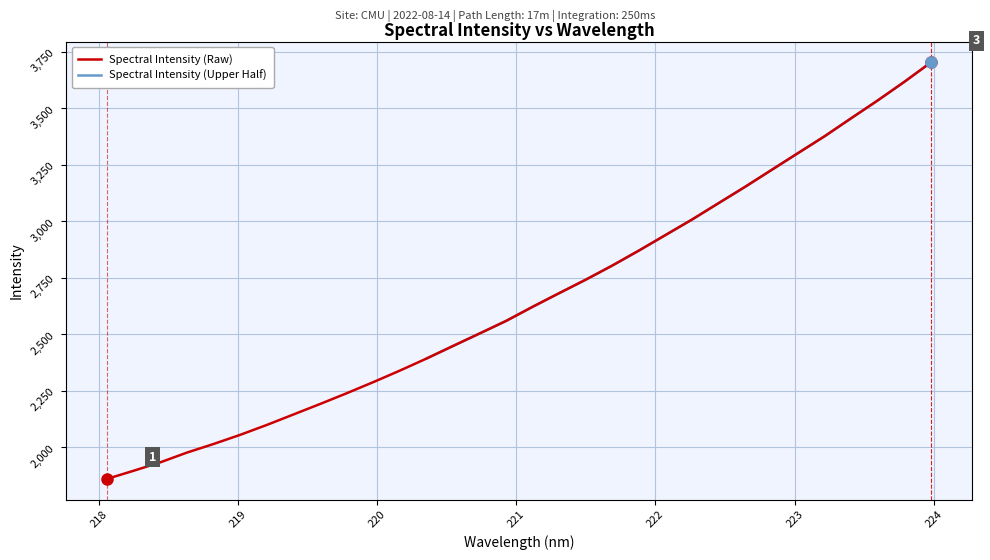

Reading left to right, transcribe all the data shown in this chart.

218.0596=1859.4	218.2508=1895.5	218.442=1932.6	218.6332=1975.7	218.8244=2013.7	219.0156=2054.2	219.2067=2097.9	219.3979=2144.1	219.589=2190.4	219.7801=2238.0	219.9712=2287.2	220.1623=2338.1	220.3533=2391.3	220.5444=2447.1	220.7354=2502.4	220.9264=2558.1	221.1174=2620.7	221.3083=2681.1	221.4993=2740.7	221.6902=2803.3	221.8812=2869.5	222.0721=2938.1	222.263=3006.8	222.4538=3079.3	222.6447=3151.6	222.8355=3226.6	223.0264=3301.3	223.2172=3375.9	223.408=3455.5	223.5987=3534.2	223.7895=3616.4	223.9802=3702.1